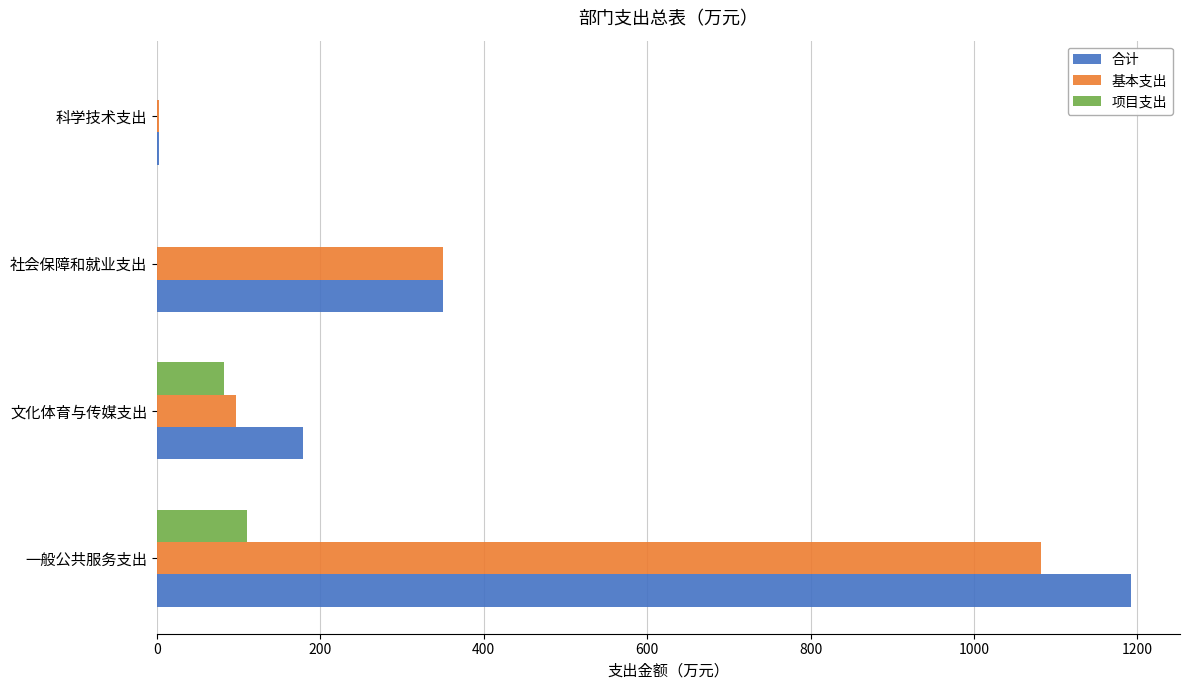

Between 一般公共服务支出 and 社会保障和就业支出, which series saw the biggest shift?

合计